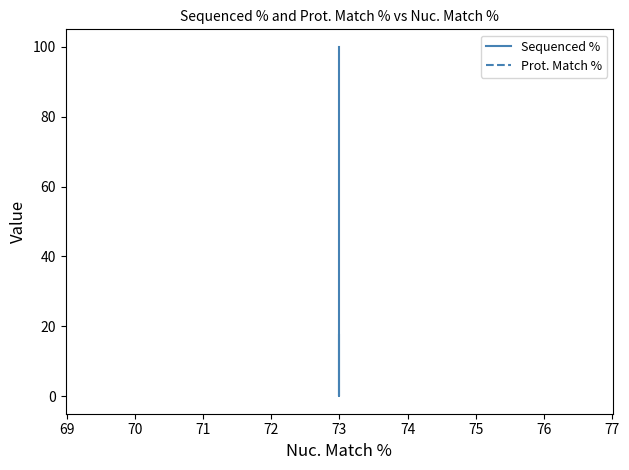

At how many categories does at least one series exceed 55?

1